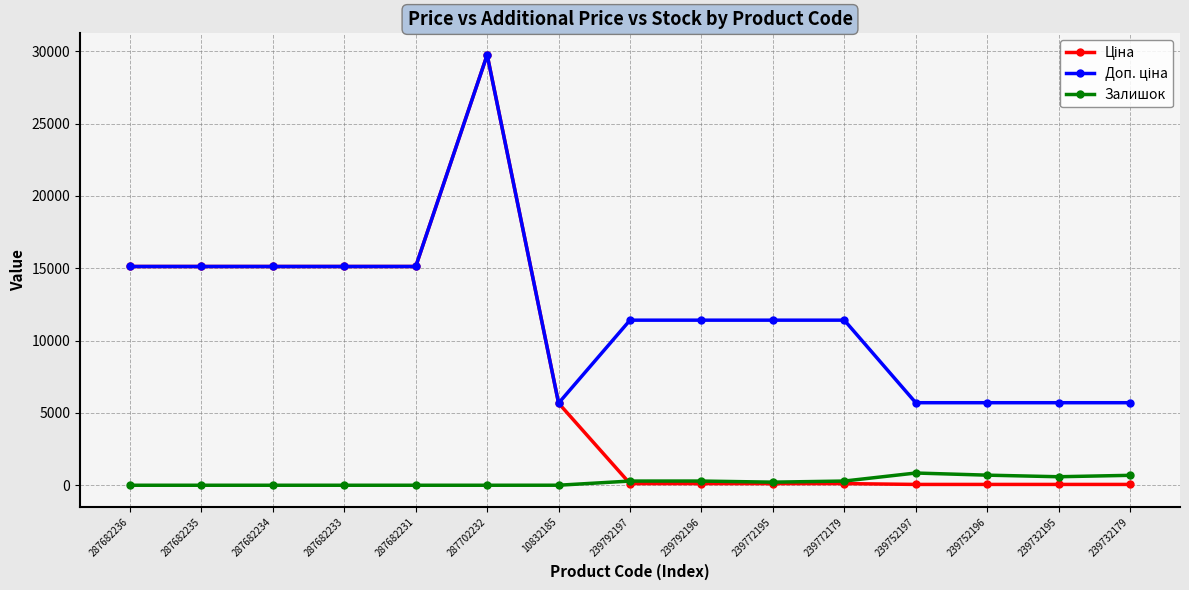

Count the number of categories in the chart.

15